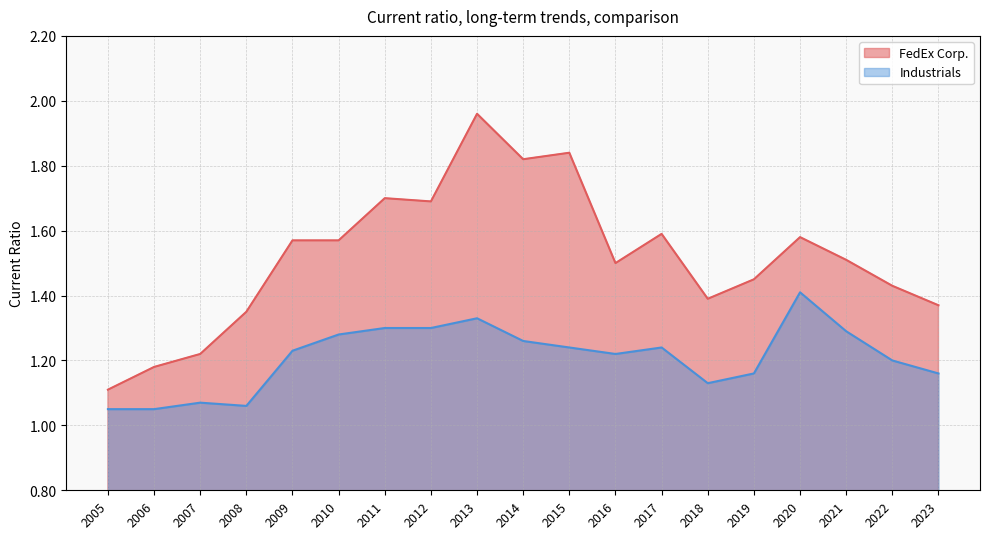

What is the maximum value for FedEx Corp.?

2.0